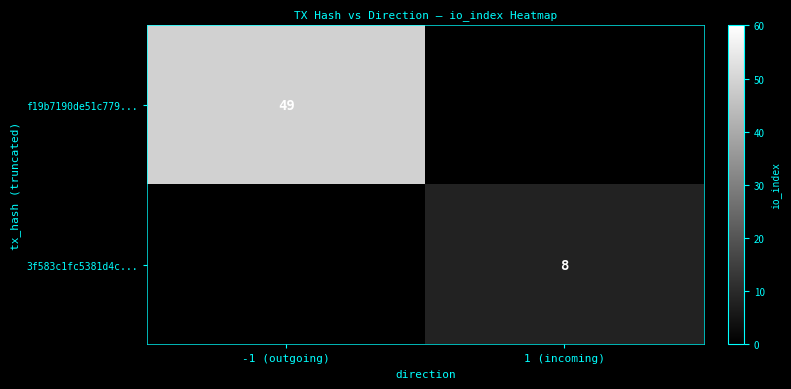

The f19b7190de51c779... series shows 49 at -1 (outgoing). True or false?

True